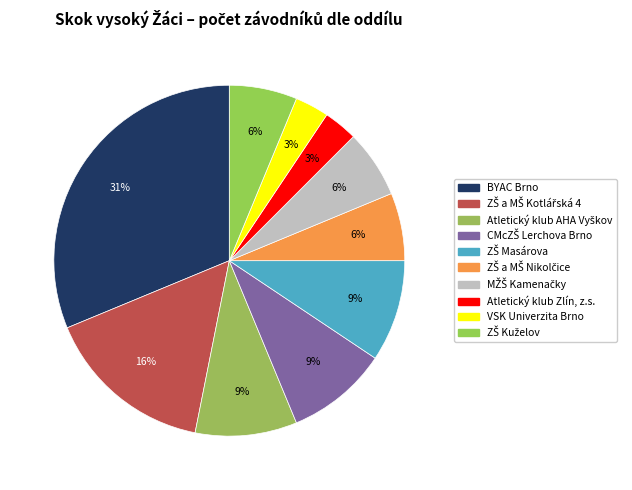

To the nearest percent, what percentage of the pie is CMcZŠ Lerchova Brno?

9%